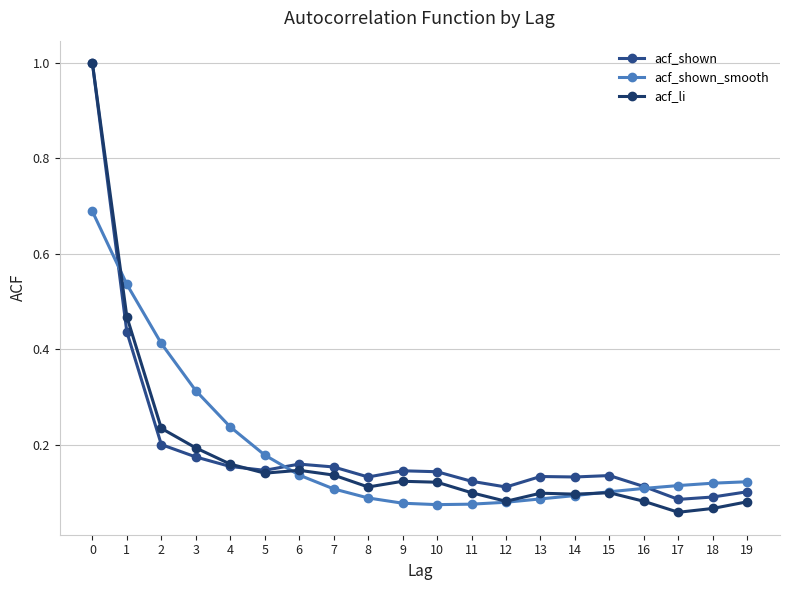

Which series has the largest range (max minus min)?

acf_li